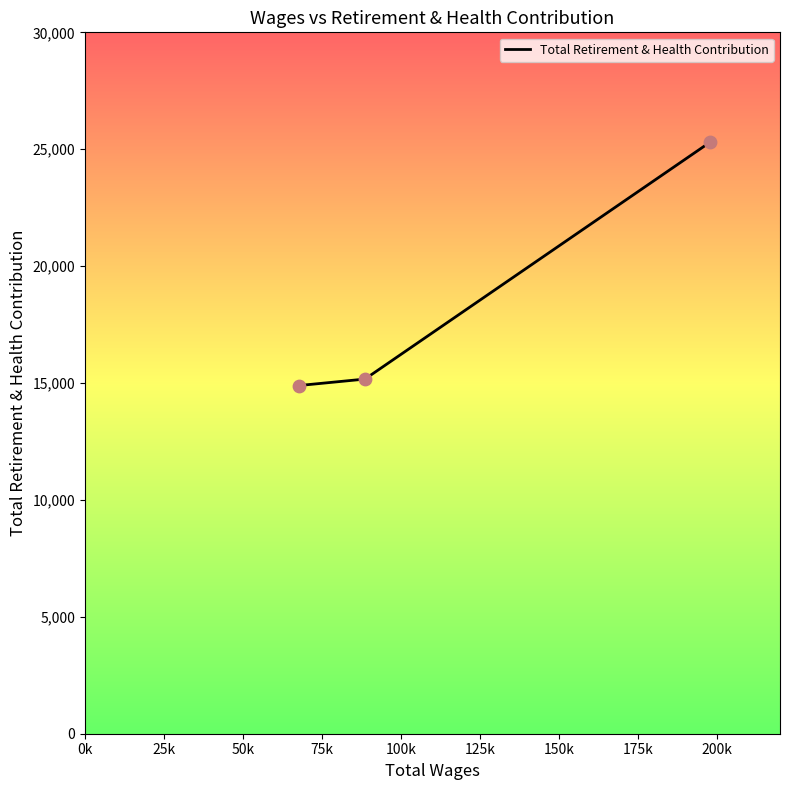

What is the minimum value shown in the chart?

14893